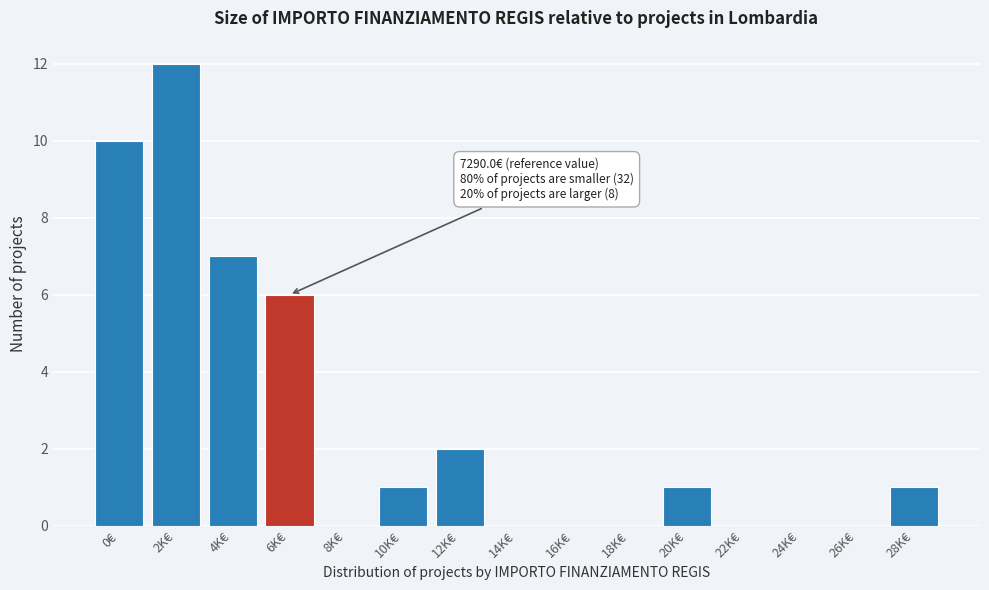

Reading left to right, transcribe all the data shown in this chart.

0€=10	2K€=12	4K€=7	6K€=6	8K€=0	10K€=1	12K€=2	14K€=0	16K€=0	18K€=0	20K€=1	22K€=0	24K€=0	26K€=0	28K€=1